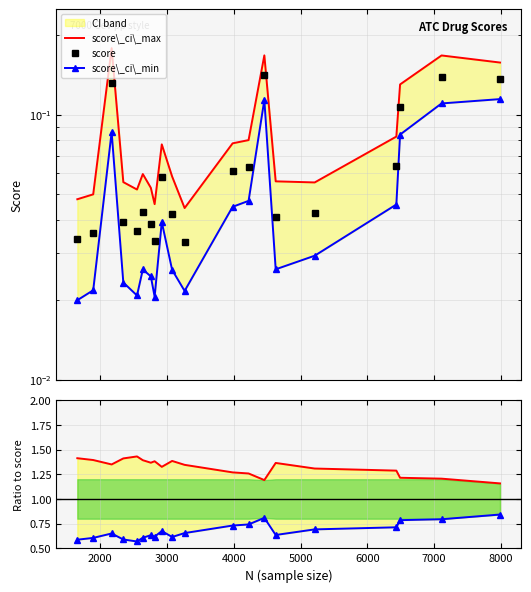

Count the score values in the range 0 to 1.

20